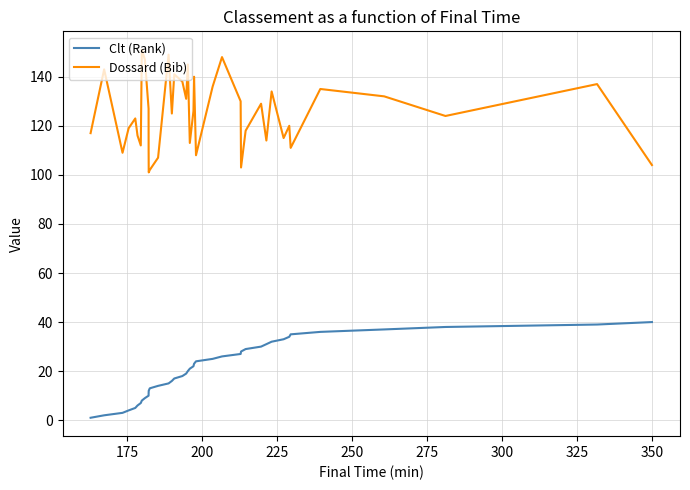

Which series has the widest spread of values?

Dossard (Bib)